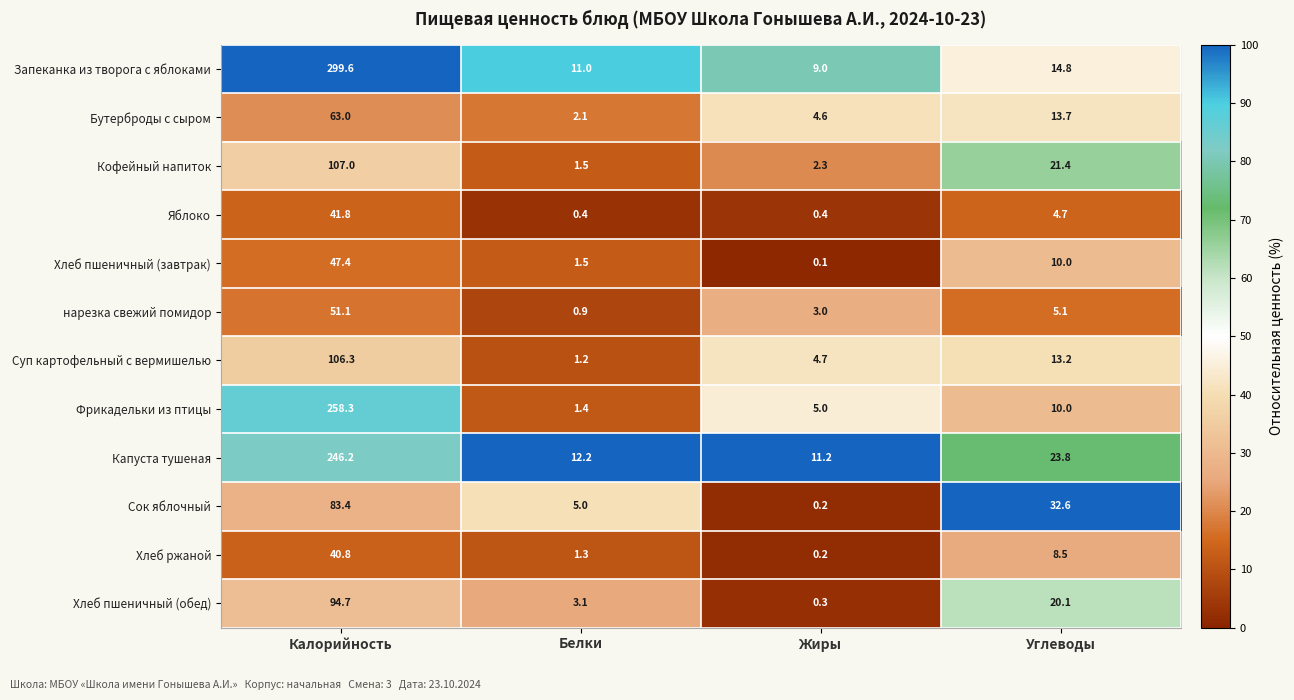

How many distinct data groups are displayed?

12